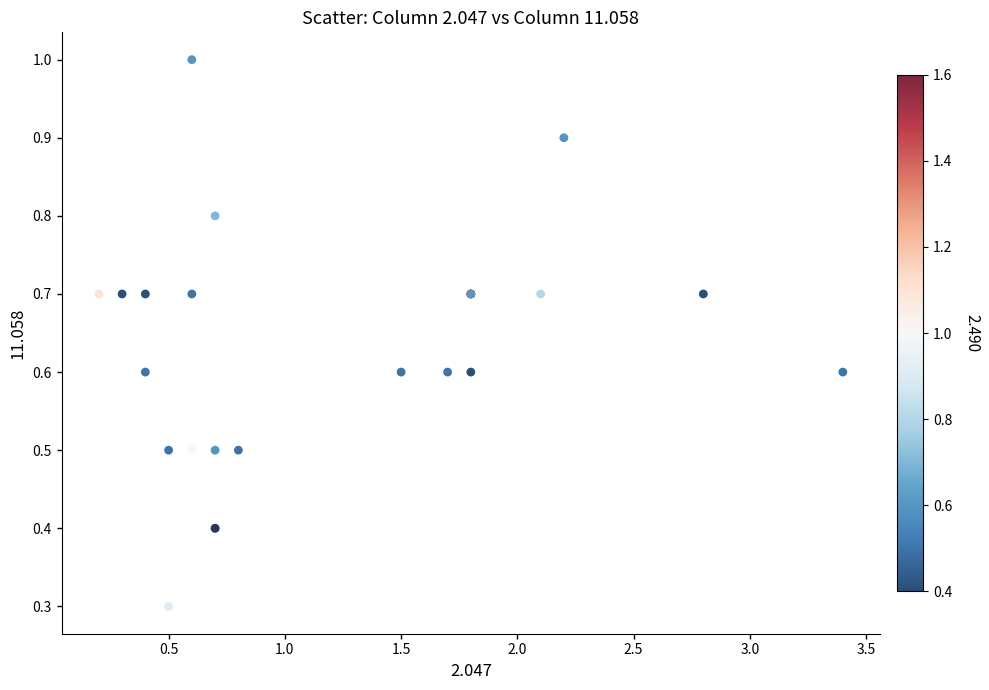

What Y value in the scatter plot is closest to 0?

0.3